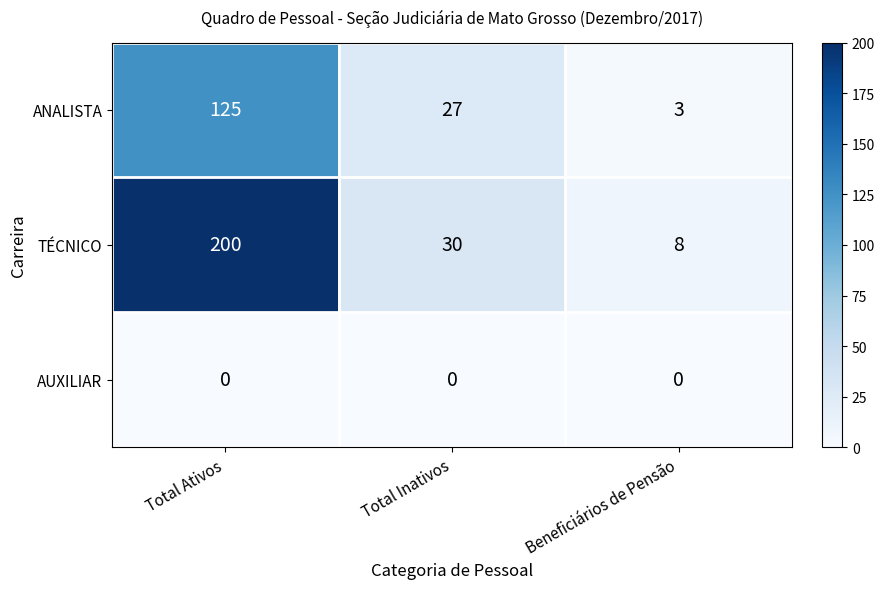

Which series has the largest range (max minus min)?

TÉCNICO